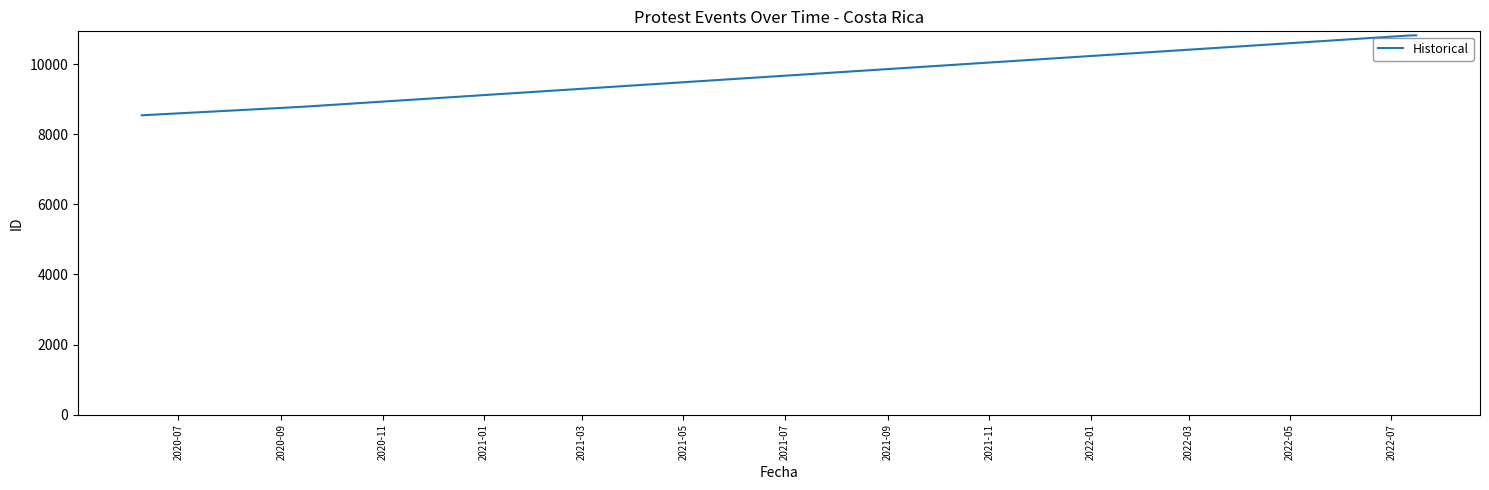

How many lines are shown in the chart?

1